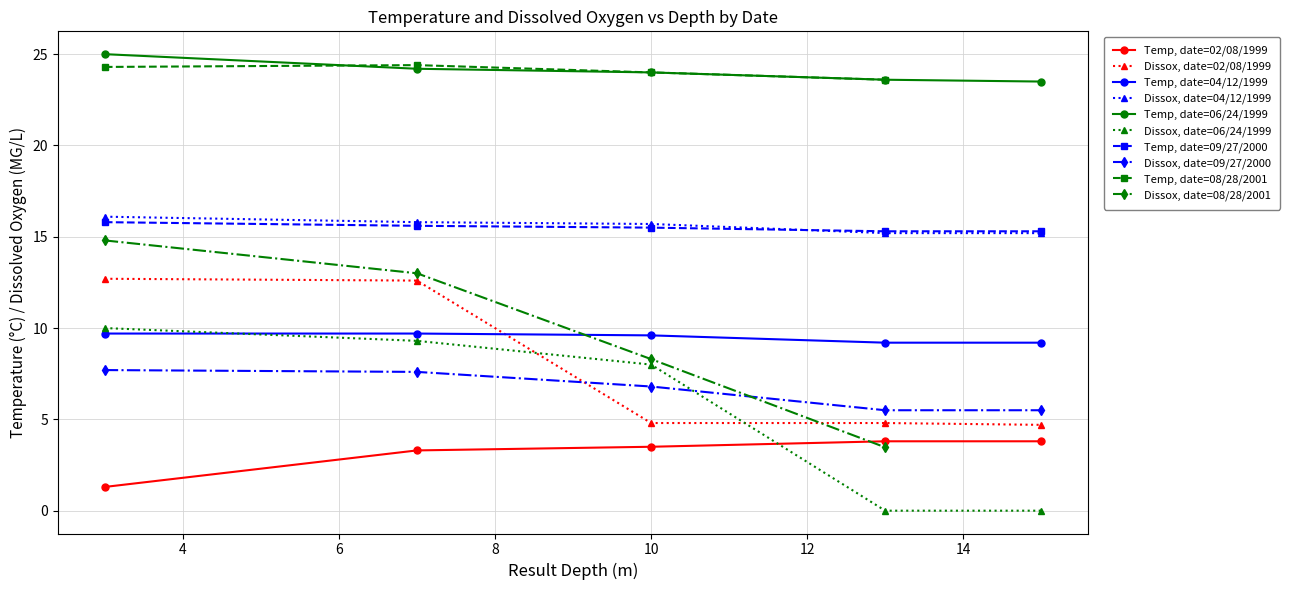

Where is the first local minimum for Dissox?

15